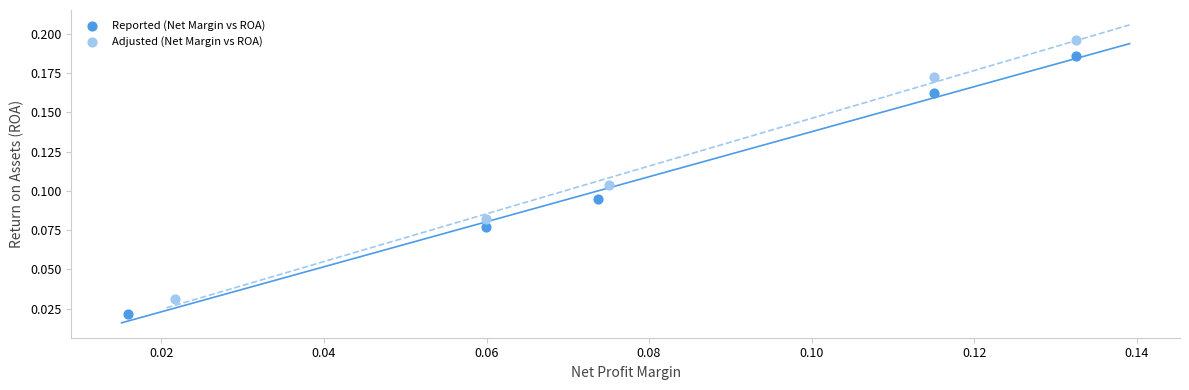

Which series has the widest spread of Y values?

Adjusted (Net Margin vs ROA)